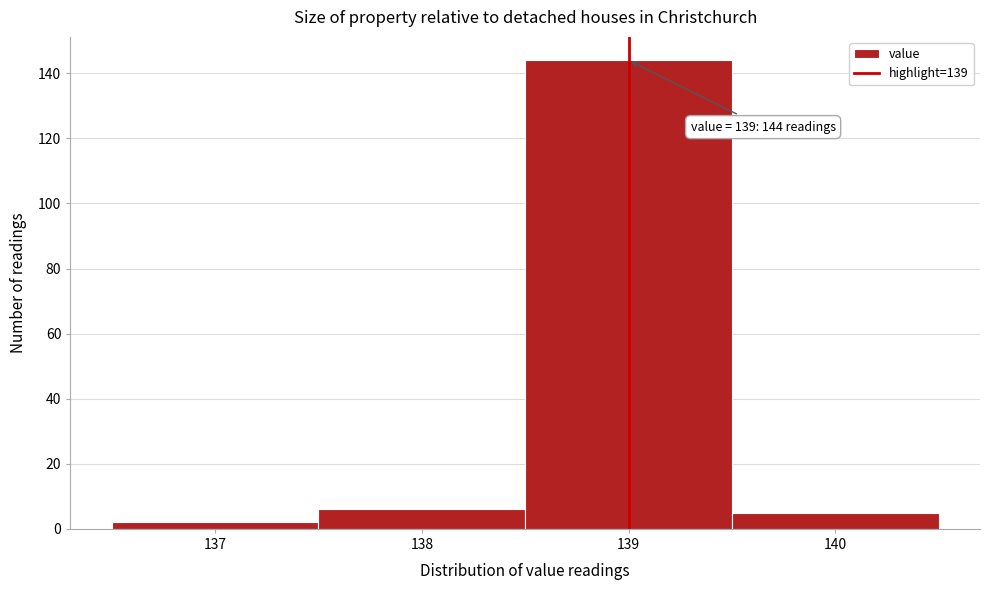

Over which range of the x-axis is the bar tallest?

138.5 to 139.5